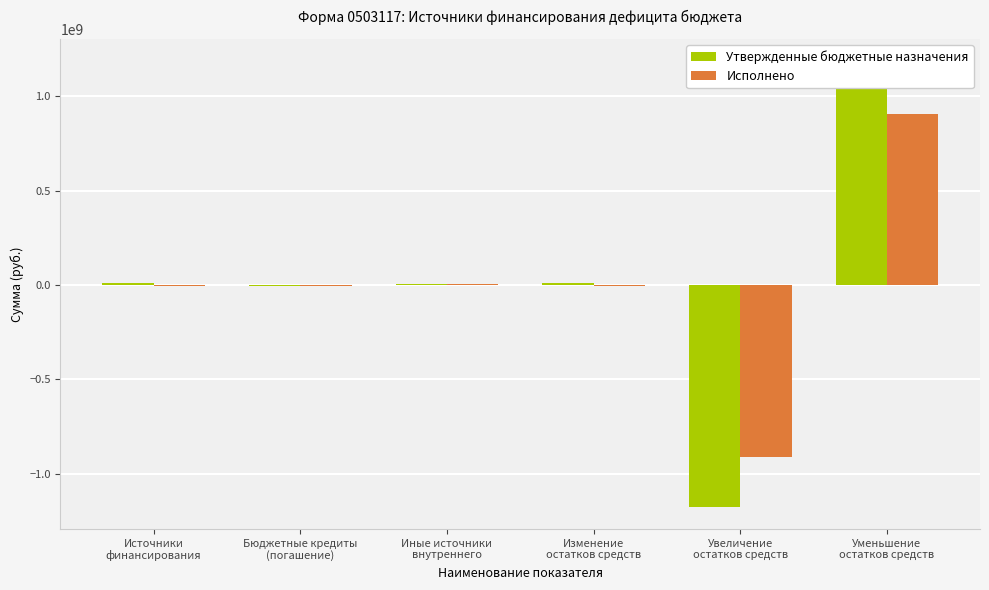

How many bars are there in each group?

2